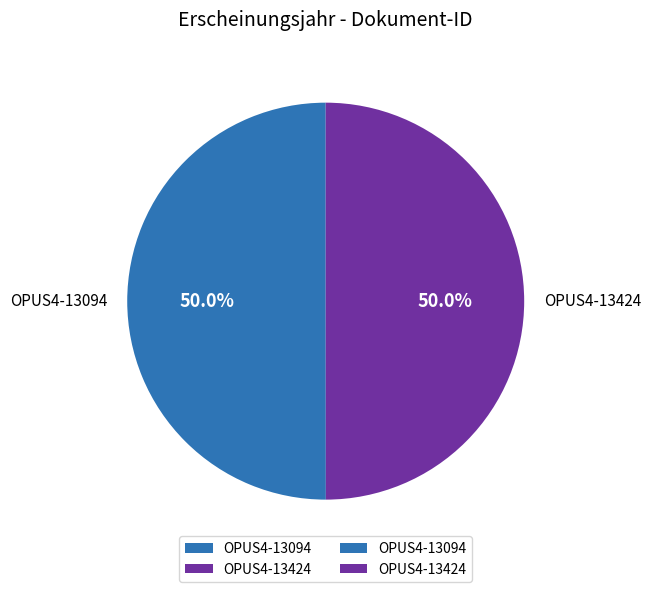

True or false: OPUS4-13424 accounts for 41% of the total.

False